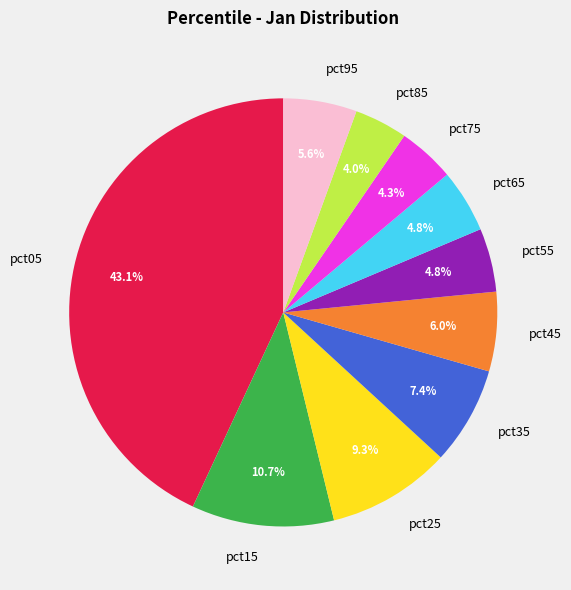

How many slices are in this pie chart?

10